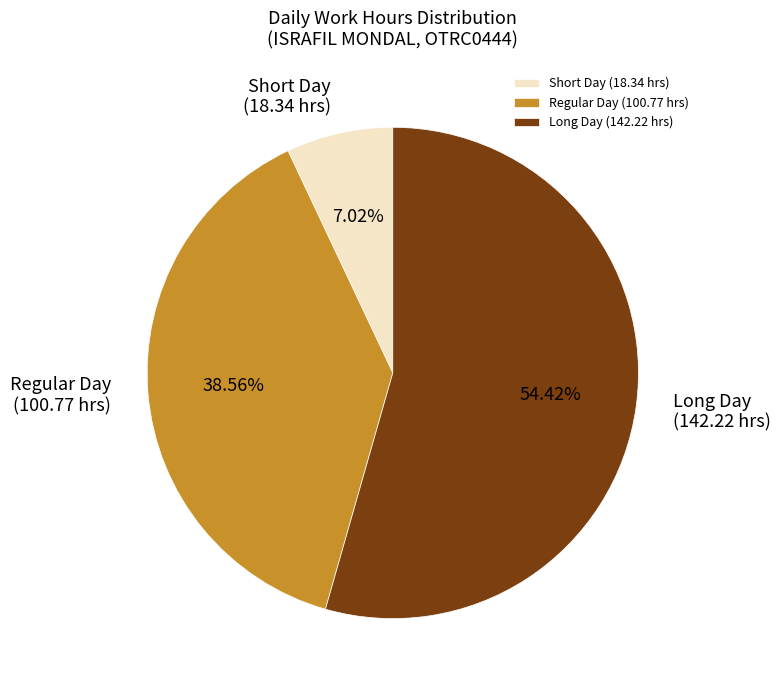

Is there a majority slice in this chart?

Yes